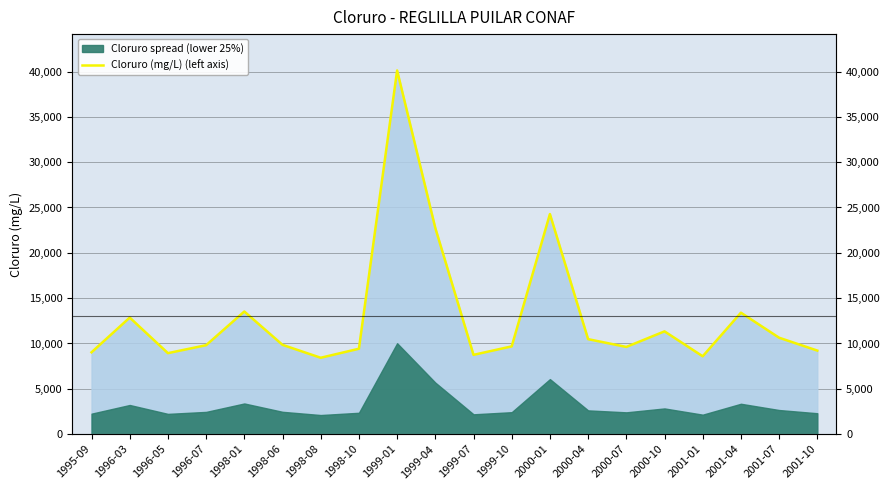

Which label corresponds to the smallest value in the chart?

1998-08